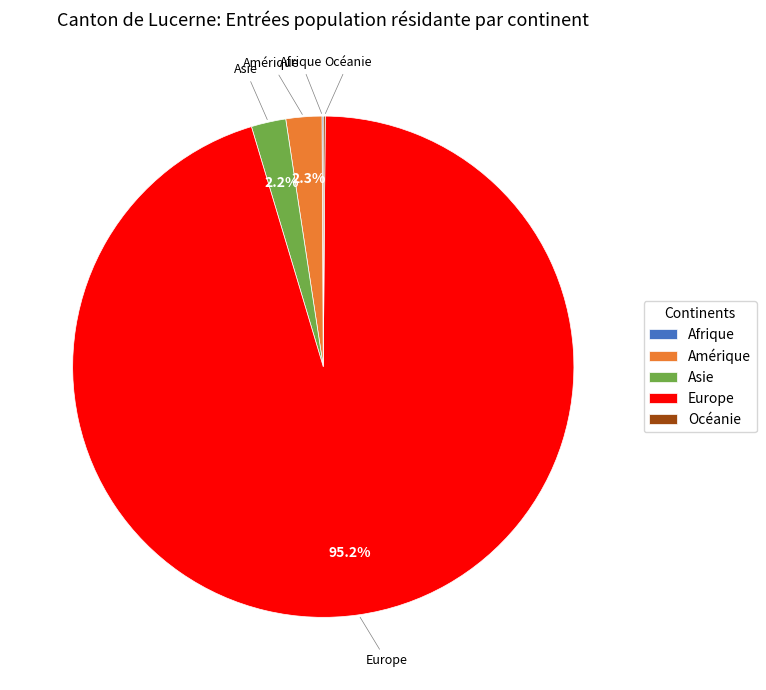

To the nearest percent, what percentage of the pie is Amérique?

2%